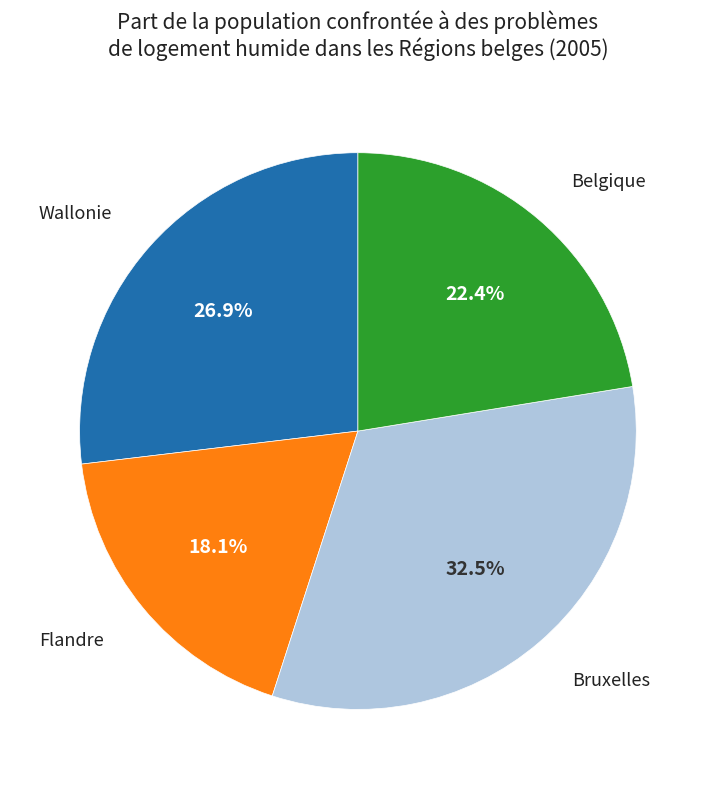

What portion of the pie excludes Belgique?

77.6%